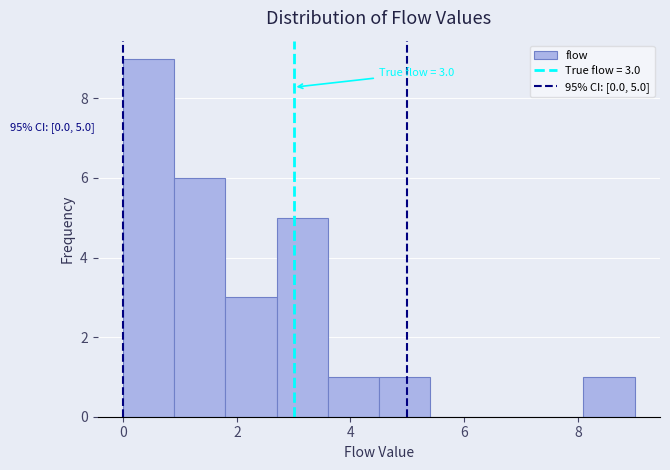

Which range on the x-axis has the tallest bar?

0.0 to 0.9